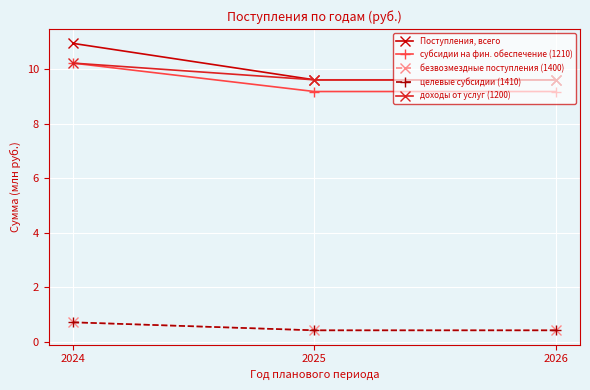

Does the chart have visible grid lines?

Yes